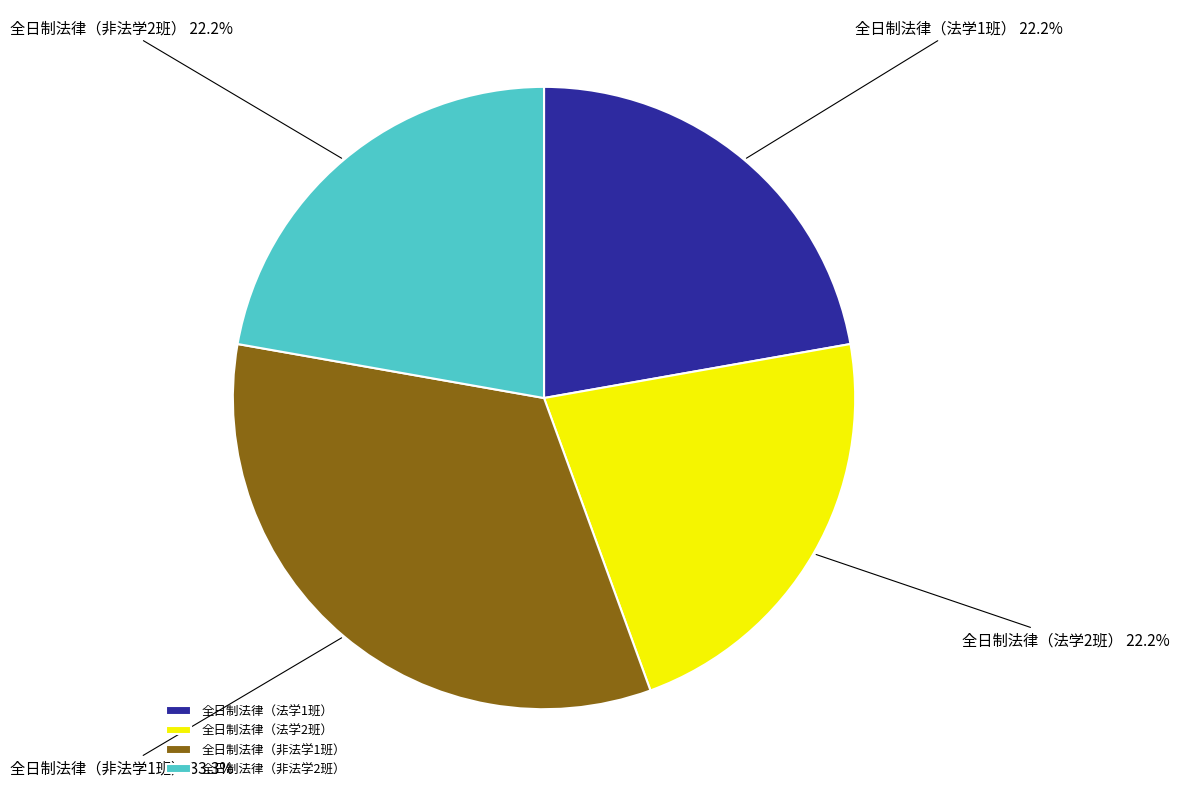

Count the number of slices in the pie.

4